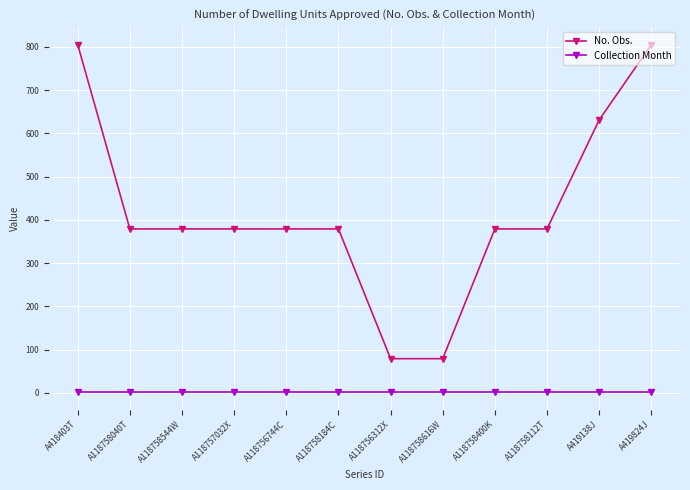

What value does the No. Obs. series have at A419824J?

805